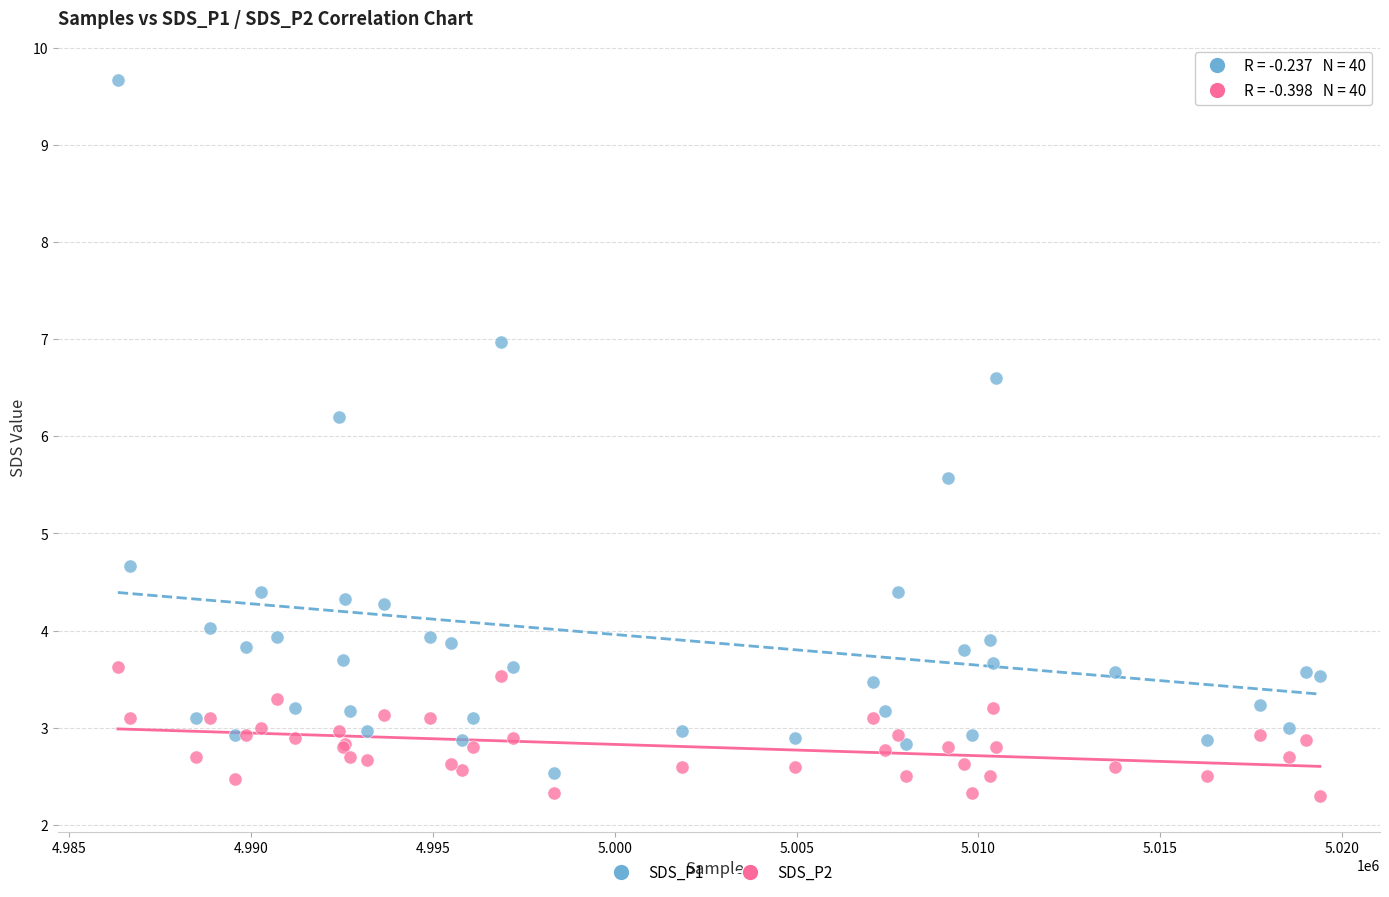

Which series has the largest Y range (max minus min)?

SDS_P1